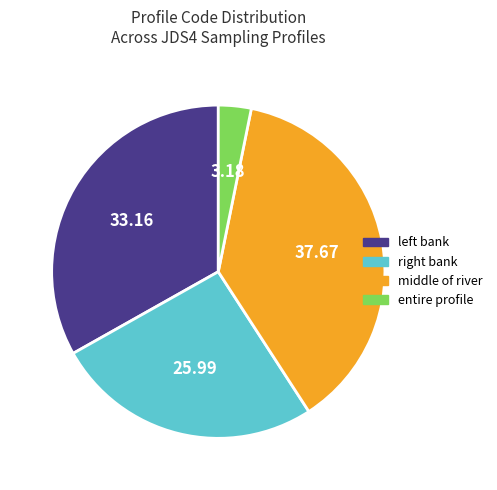

Which slice is the smallest?

entire profile